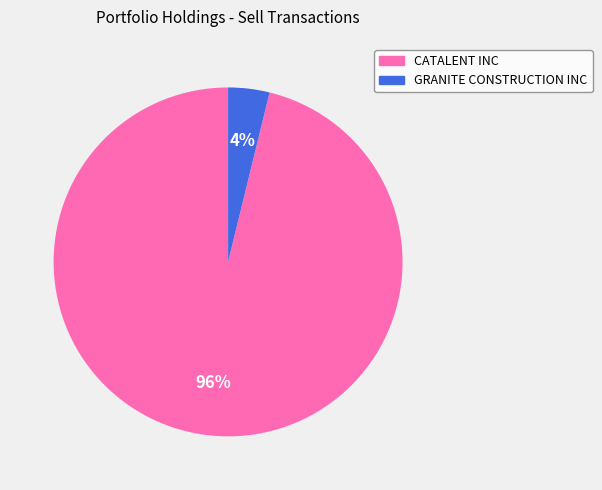

Which has a higher value, CATALENT INC or GRANITE CONSTRUCTION INC?

CATALENT INC